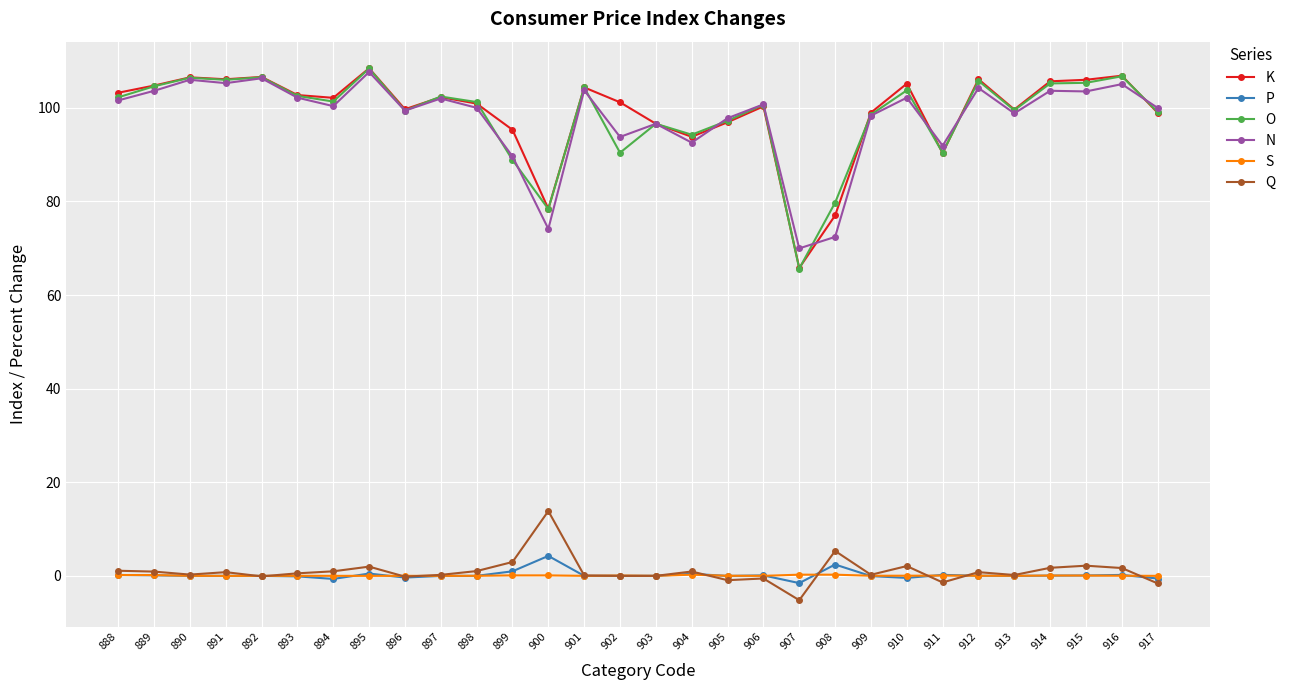

True or false: O has more than 0 interior local peaks.

True